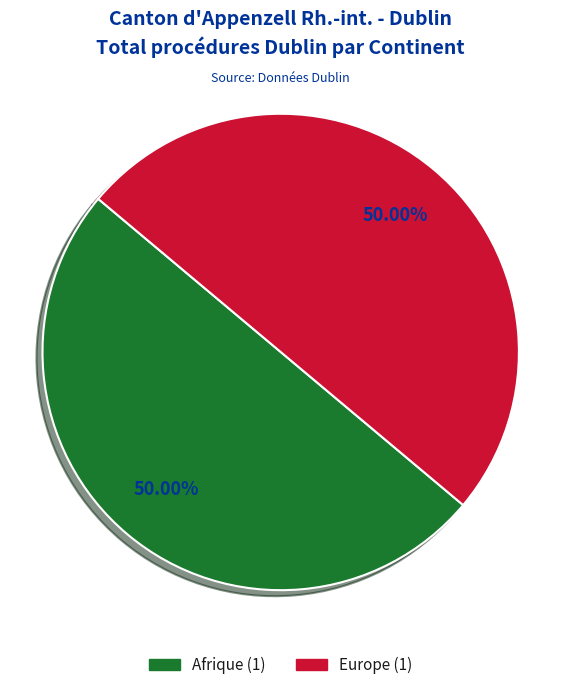

How many slices are in this pie chart?

2